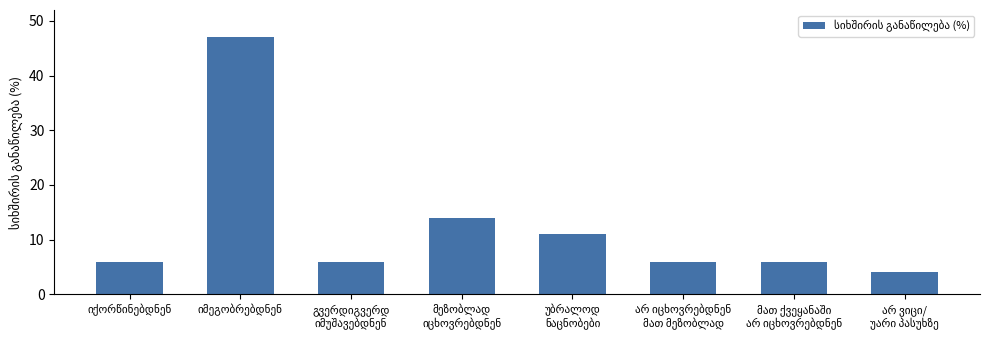

What is the smallest value displayed?

4